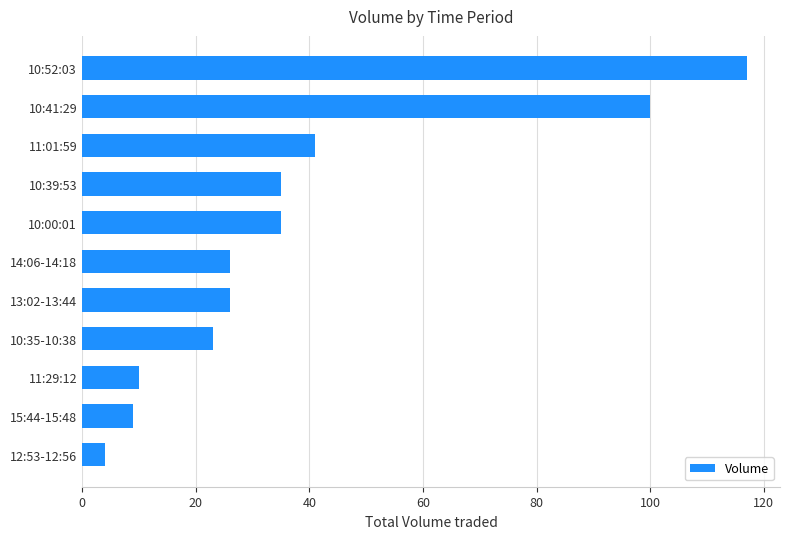

At which label is the value closest to 60?

11:01:59